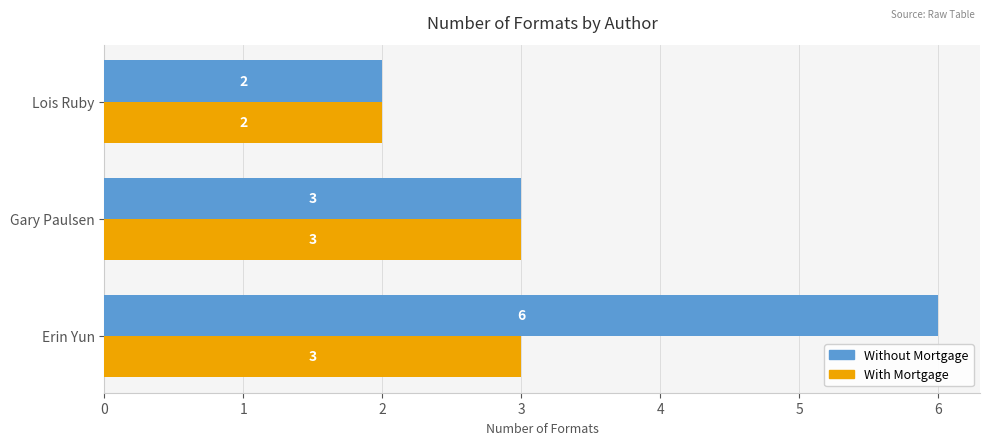

What is the average value of the With Mortgage series?

3